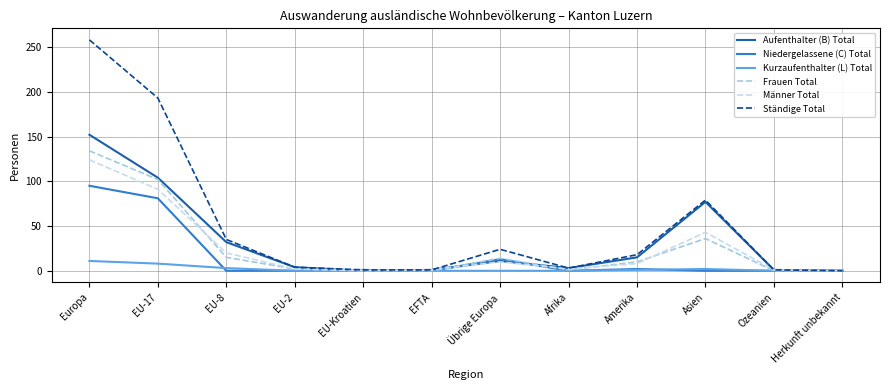

Count the number of data series in this chart.

6